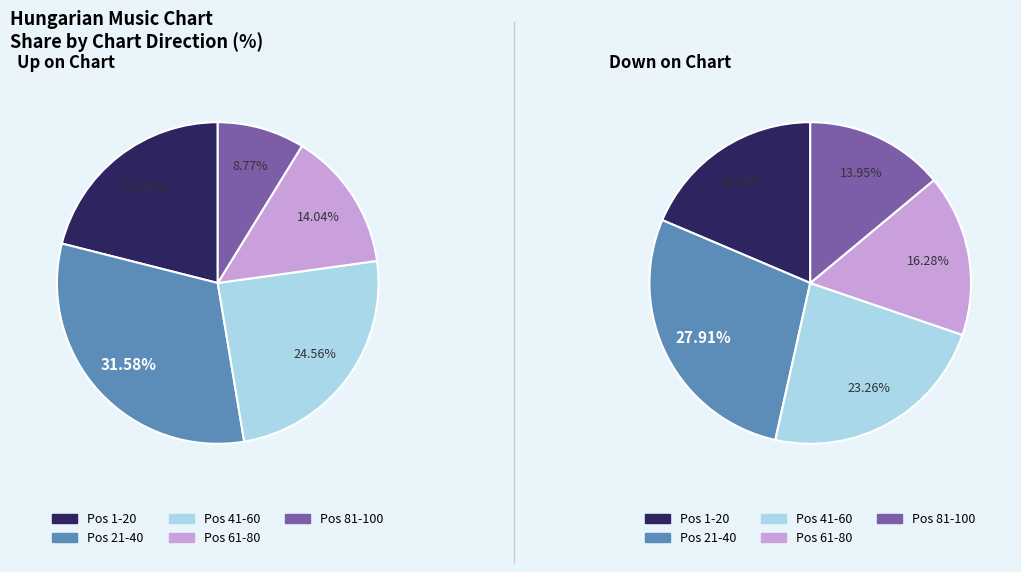

The Down slice represents 43% of the pie. True or false?

True